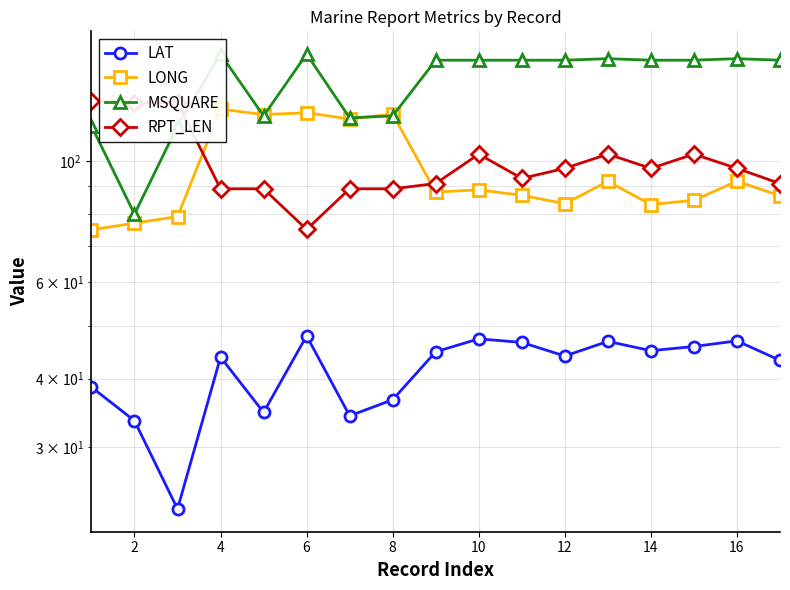

What is the sum of the LONG values at 11 and 16?

170.0